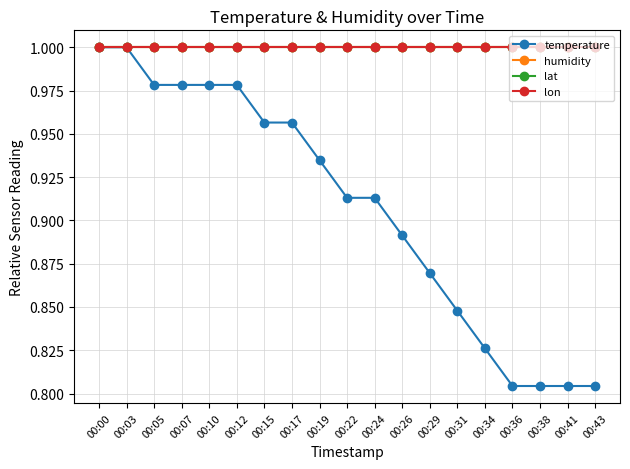

Does the chart have visible grid lines?

Yes